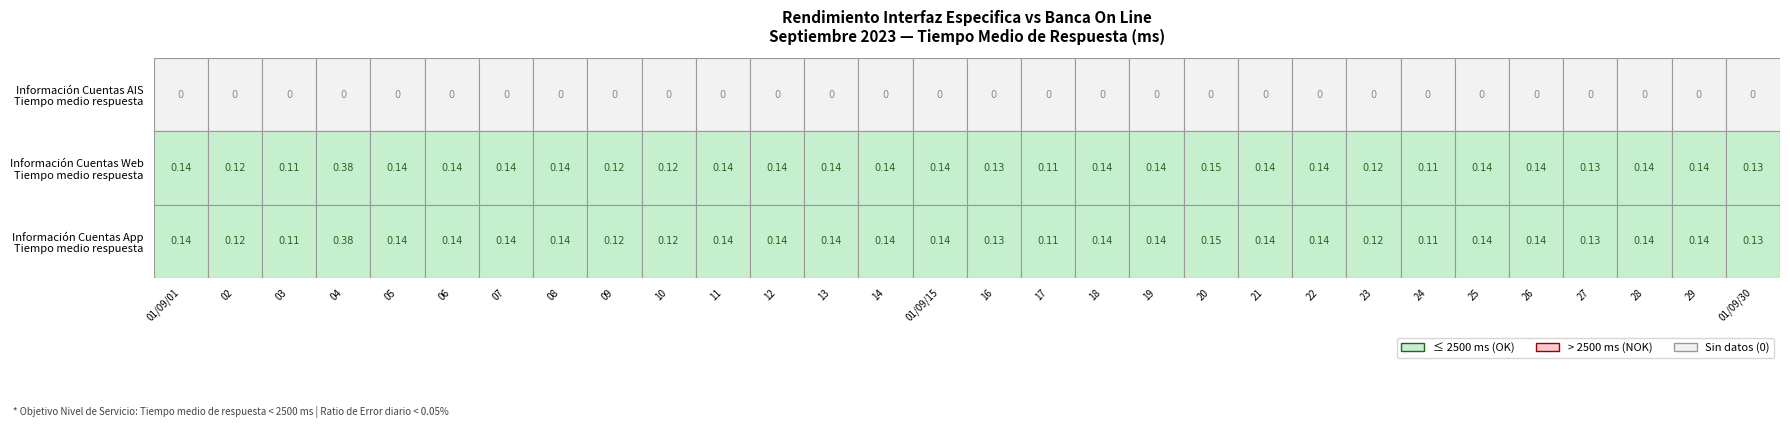

Where is Información Cuentas AIS - Tiempo medio respuesta nearest to the value 0?

01